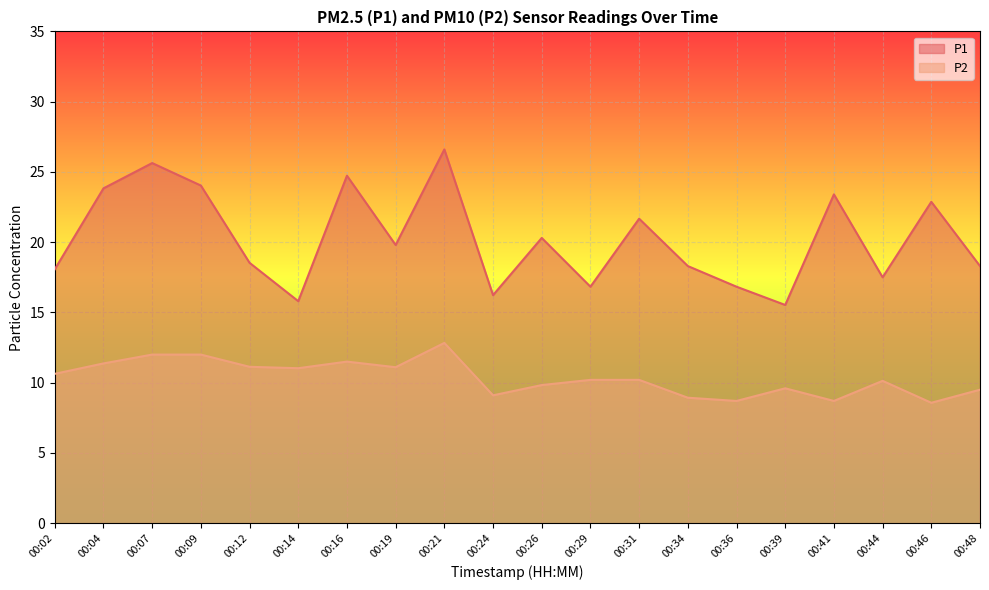

What is the value of the P2 point at the 12th from the left?

10.2